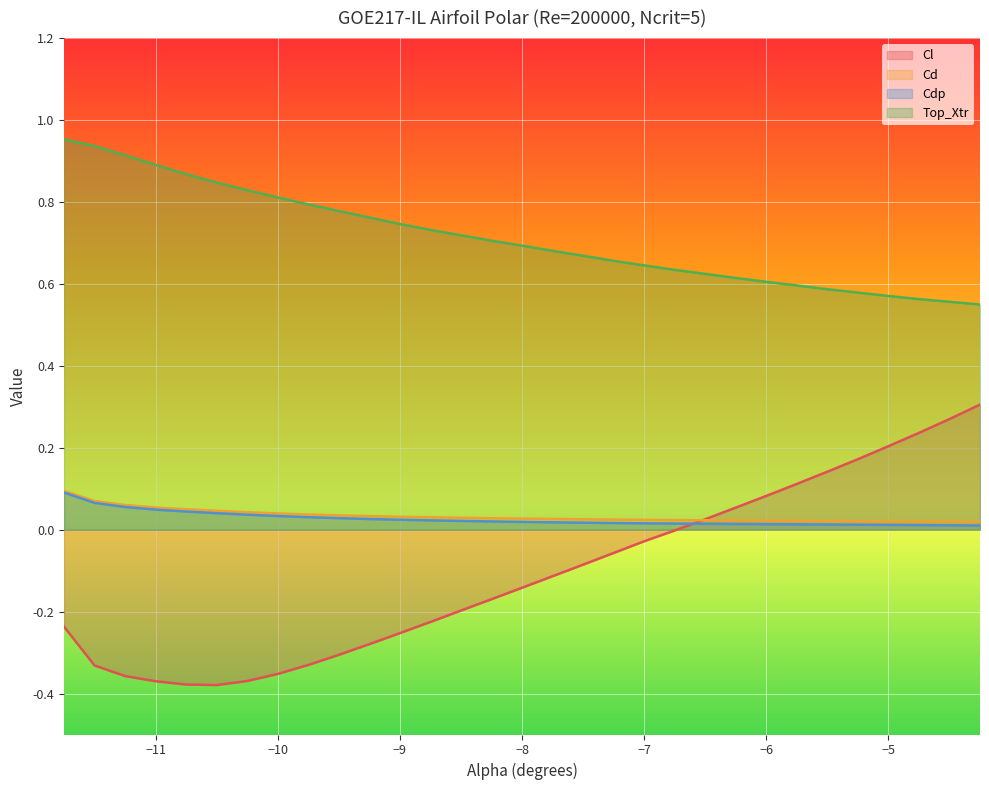

At which category is the sum across all series the highest?

-11.75